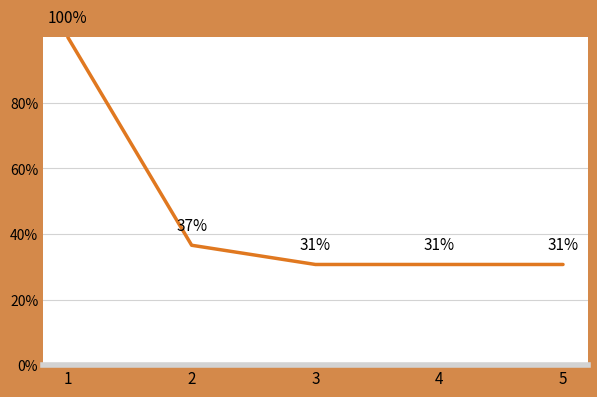

The value at 3 is 0.3. True or false?

True